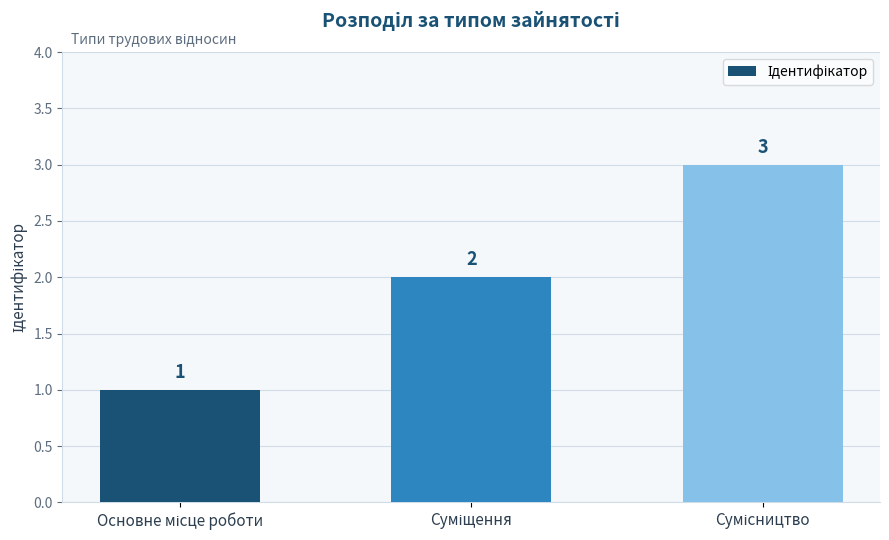

What is the maximum value shown in the chart?

3